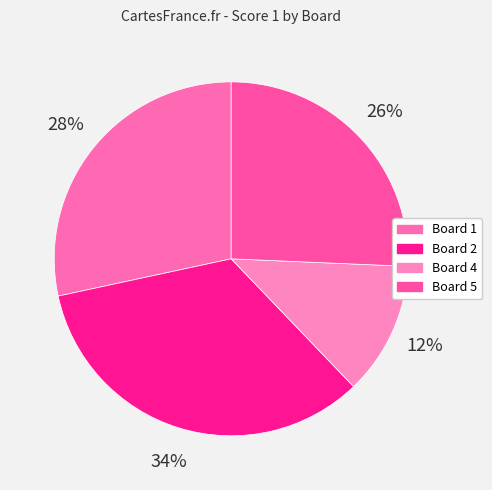

How many segments does this pie chart have?

4